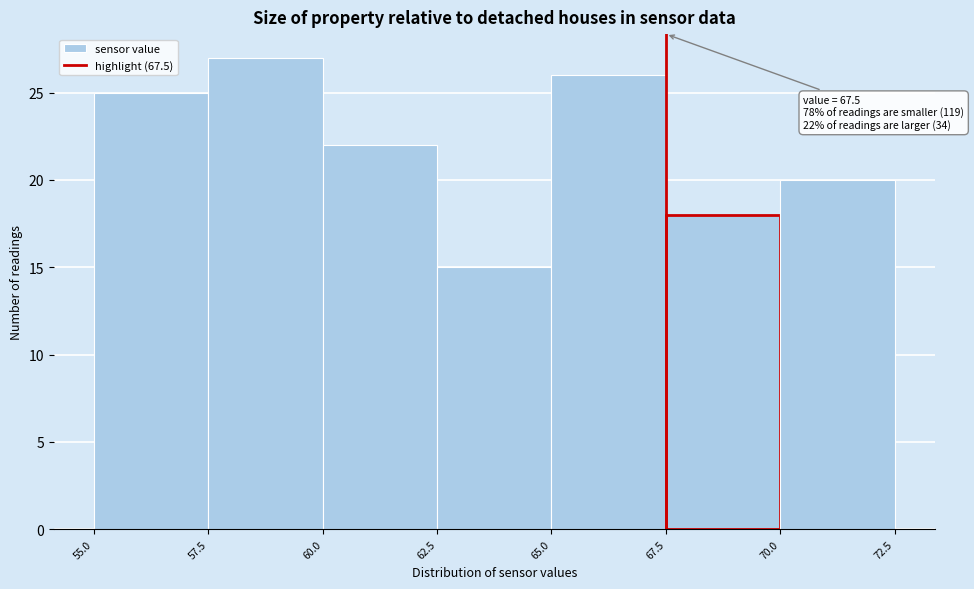

Over which range of the x-axis is the bar tallest?

57.5 to 60.0